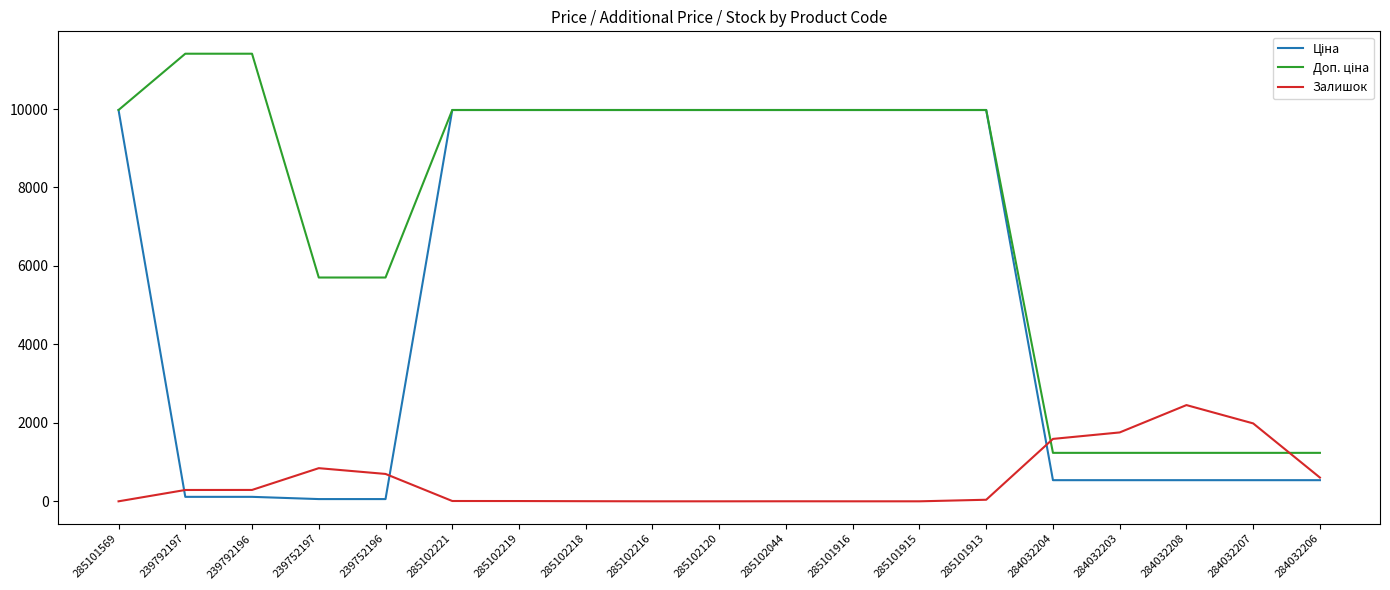

What is the greatest value displayed?

11410.0